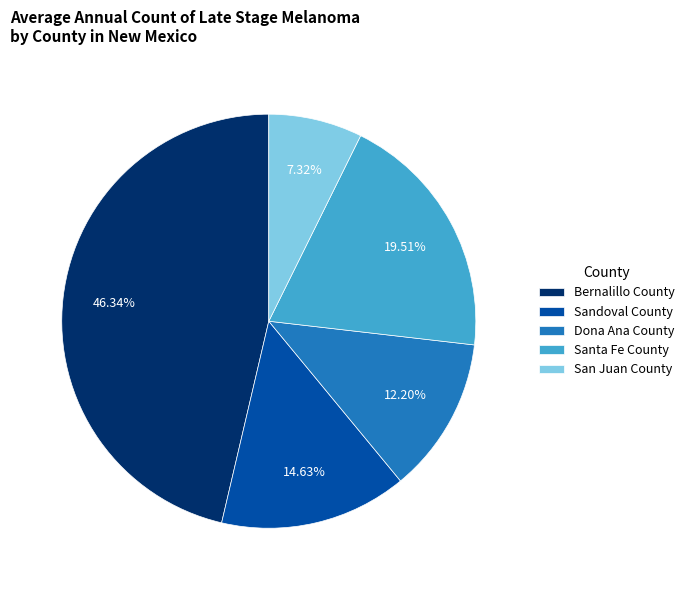

What is the largest slice in the pie chart?

Bernalillo County